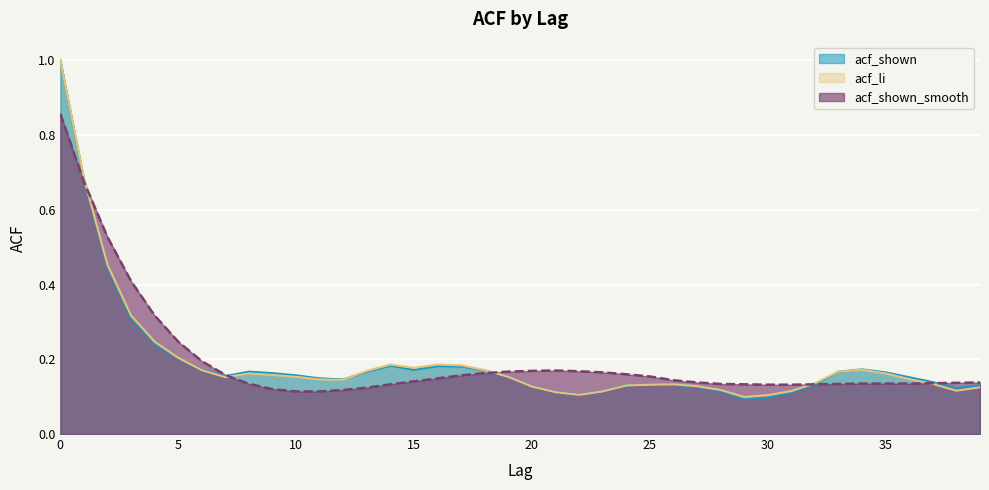

Reading left to right, extract all data points from this chart.

acf_shown: 1.0	0.7	0.4	0.3	0.2	0.2	0.2	0.2	0.2	0.2	0.2	0.1	0.1	0.2	0.2	0.2	0.2	0.2	0.2	0.2	0.1	0.1	0.1	0.1	0.1	0.1	0.1	0.1	0.1	0.1	0.1	0.1	0.1	0.2	0.2	0.2	0.2	0.1	0.1	0.1
acf_li: 1.0	0.7	0.5	0.3	0.2	0.2	0.2	0.2	0.2	0.2	0.2	0.1	0.1	0.2	0.2	0.2	0.2	0.2	0.2	0.2	0.1	0.1	0.1	0.1	0.1	0.1	0.1	0.1	0.1	0.1	0.1	0.1	0.1	0.2	0.2	0.2	0.1	0.1	0.1	0.1
acf_shown_smooth: 0.9	0.7	0.5	0.4	0.3	0.2	0.2	0.2	0.1	0.1	0.1	0.1	0.1	0.1	0.1	0.1	0.1	0.2	0.2	0.2	0.2	0.2	0.2	0.2	0.2	0.2	0.1	0.1	0.1	0.1	0.1	0.1	0.1	0.1	0.1	0.1	0.1	0.1	0.1	0.1